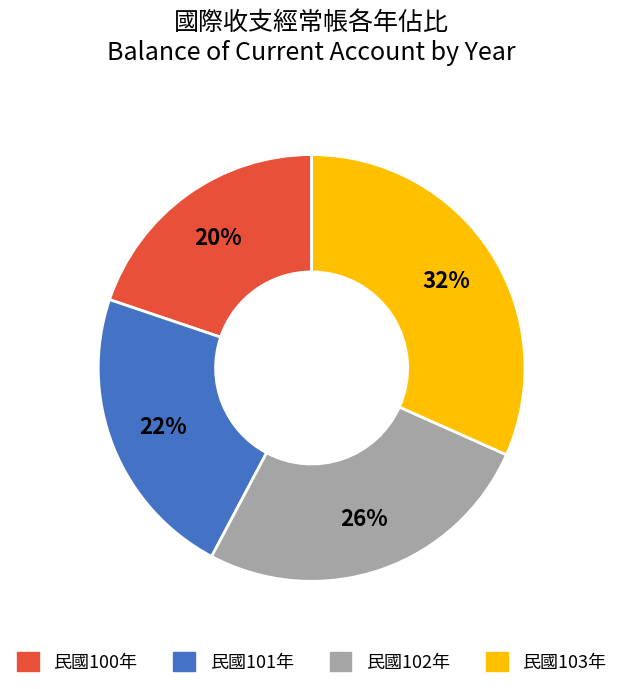

Approximately how many times larger is the value at 民國102年 compared to 民國100年?

1.3